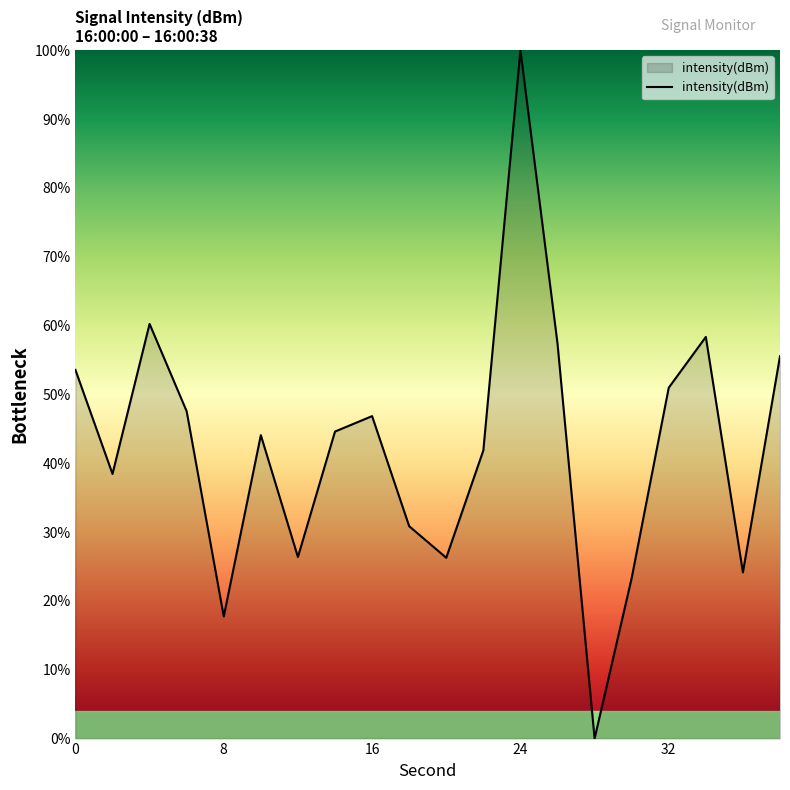

What is the maximum value shown in the chart?

100.0